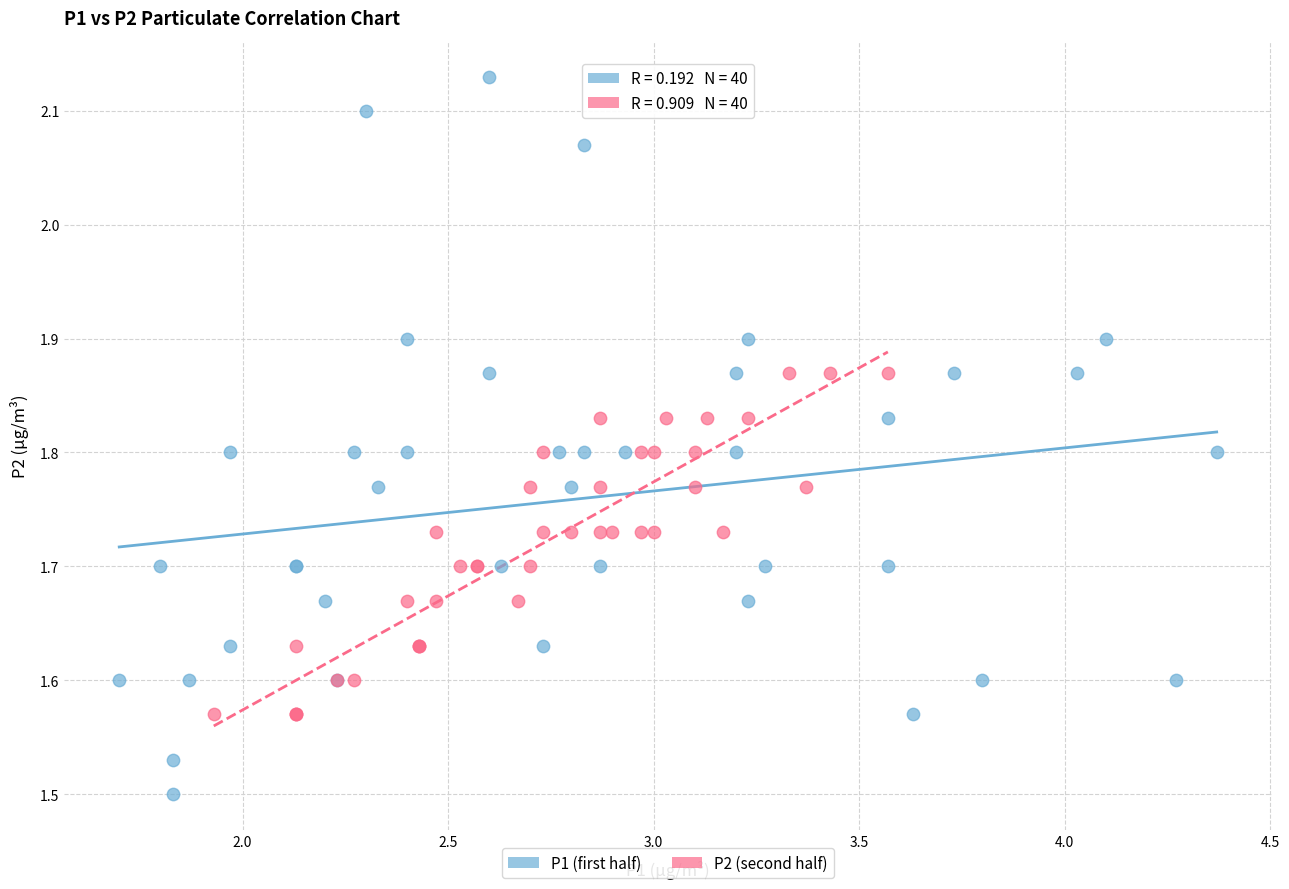

Which series has the widest spread of Y values?

P1 (first half)